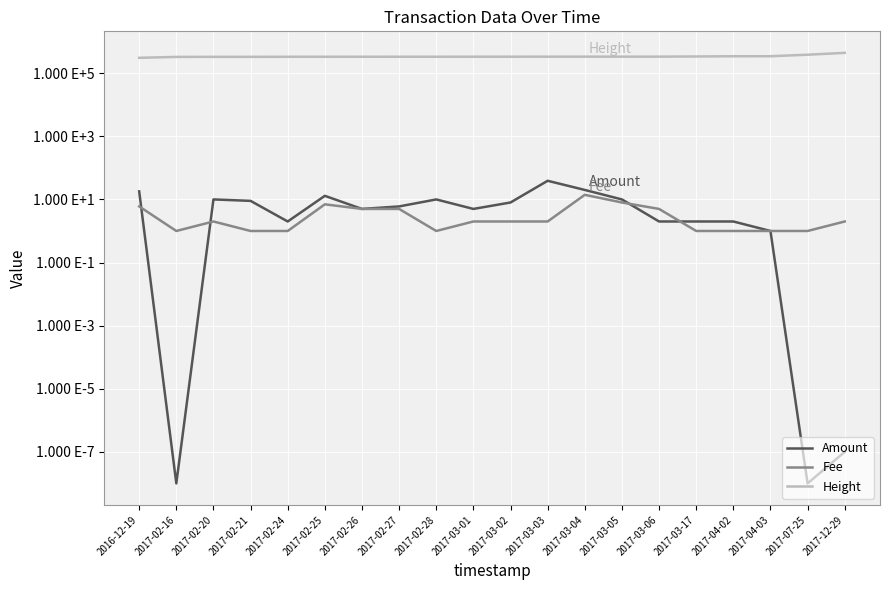

How many data points does each series have?

20